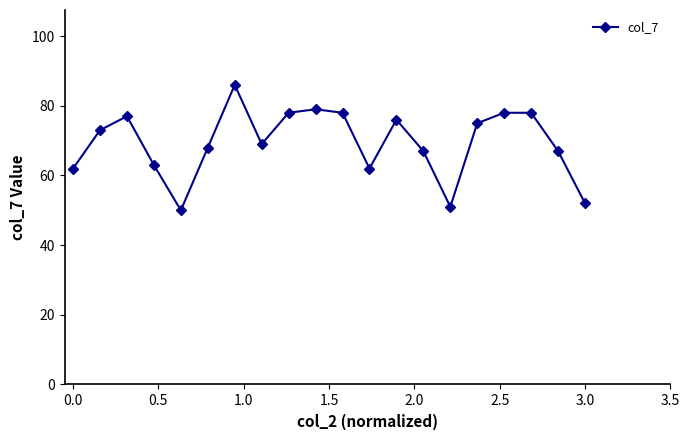

How many data points does each series have?

20